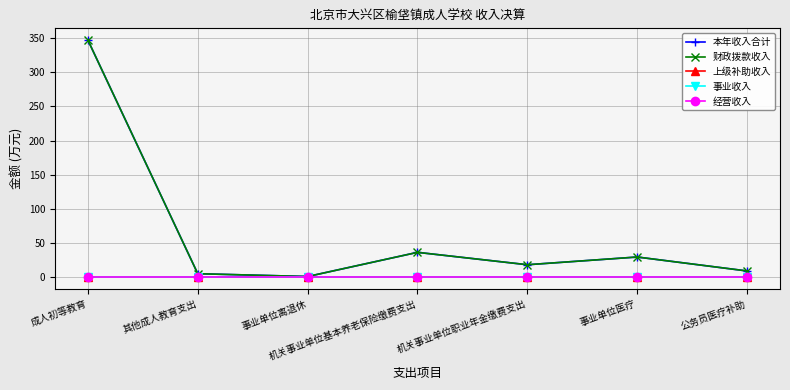

True or false: 本年收入合计 and 财政拨款收入 intersect in this chart.

False